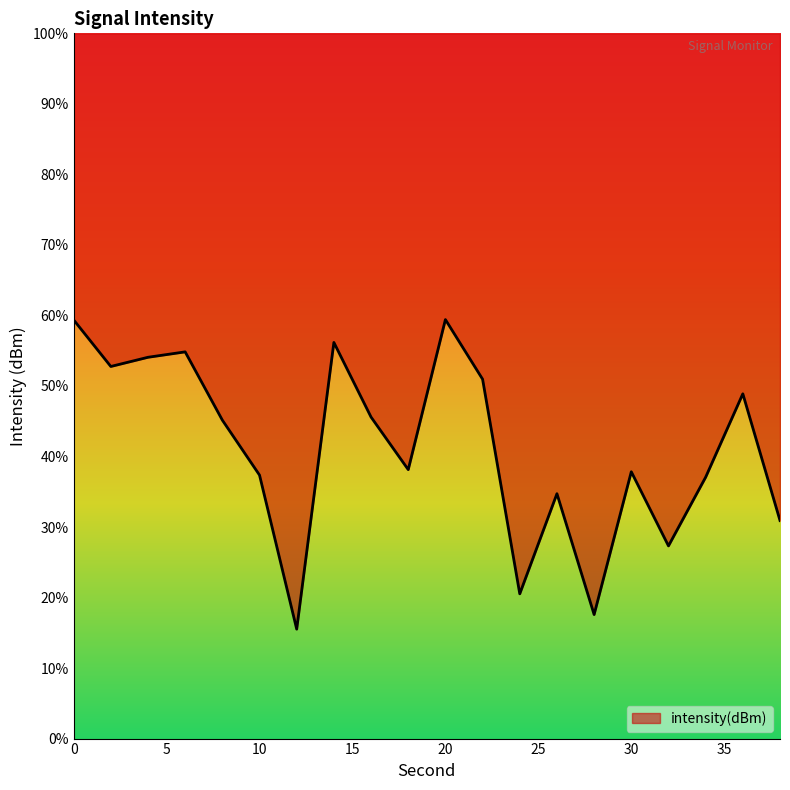

Is this an area chart (filled region under the line)?

Yes